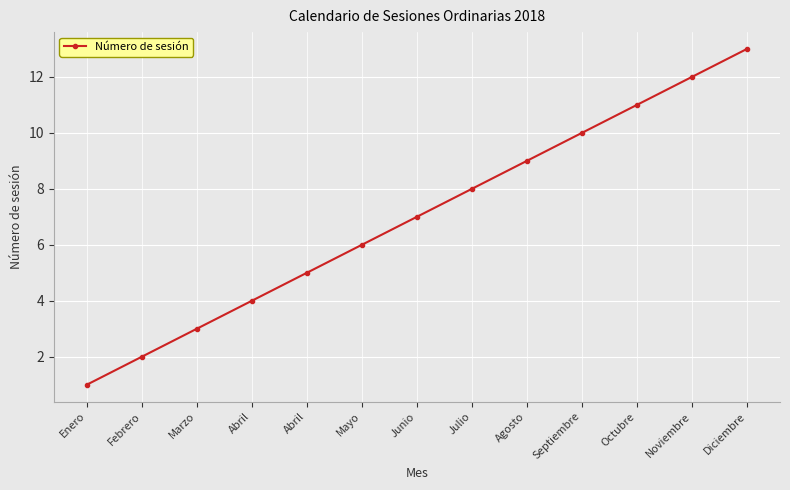

How many lines are shown in the chart?

1